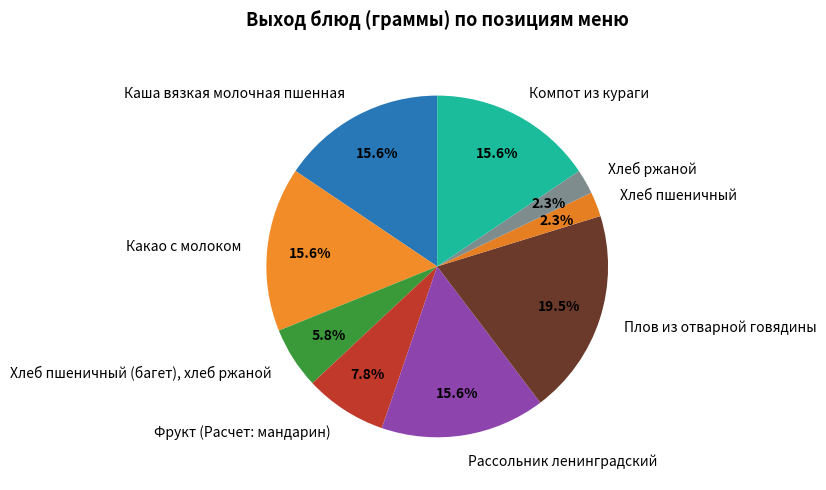

What portion of the pie excludes Хлеб пшеничный?

97.7%